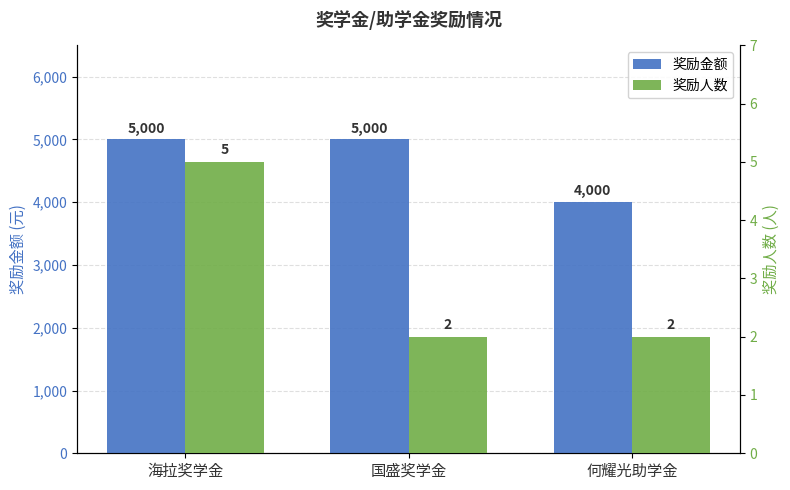

At which category is the sum across all series the highest?

海拉奖学金